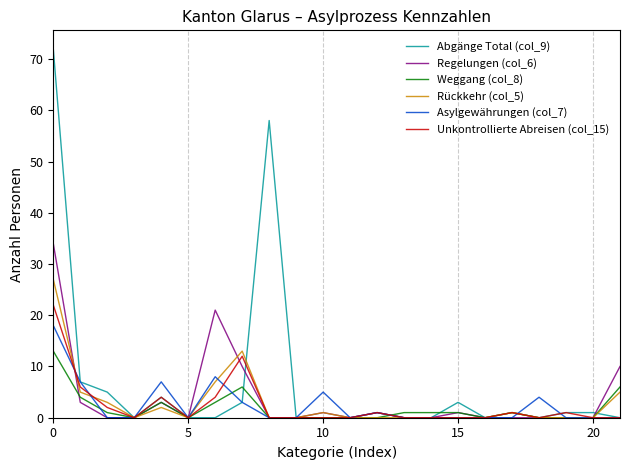

Which series has the widest spread of values?

Abgänge Total (col_9)